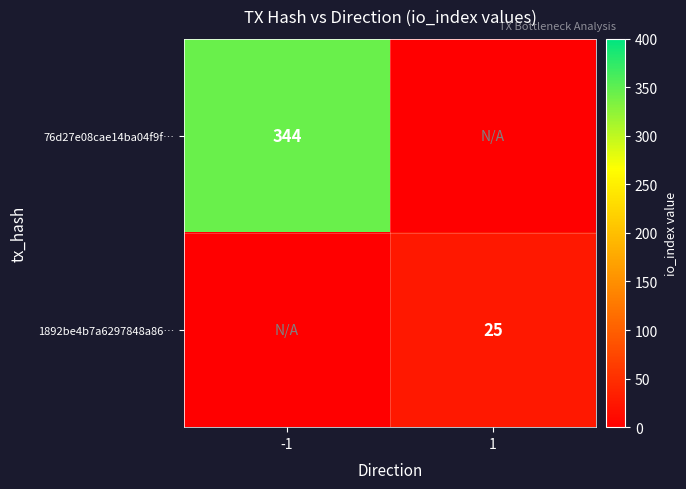

The 1892be4b7a6297848a86… series shows 25 at 1. True or false?

True